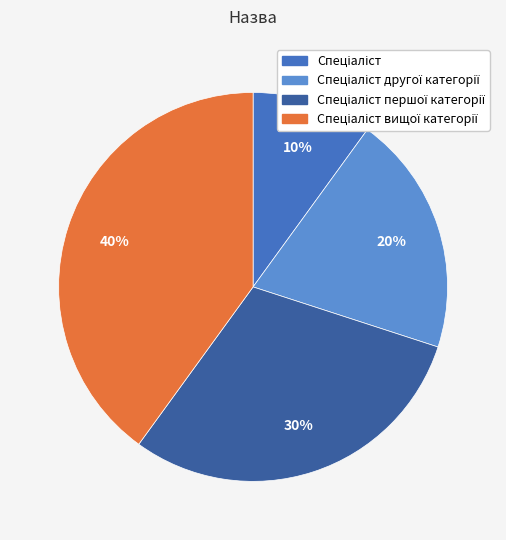

Is there a majority slice in this chart?

No